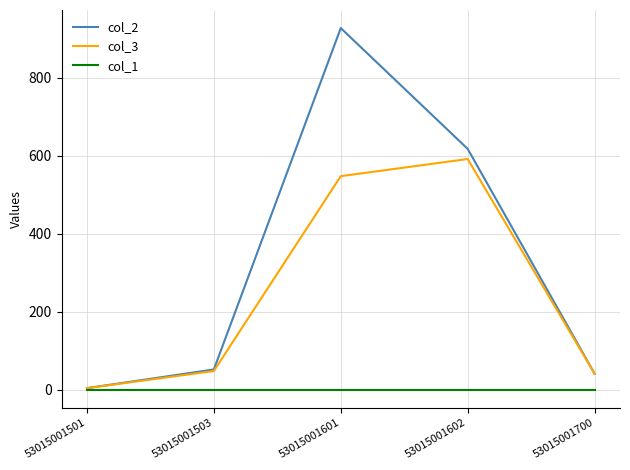

Reading left to right, what are all the values shown in this chart?

col_2: 4	52	928	618	41
col_3: 4	48	548	592	41
col_1: 0	0	0	0	0